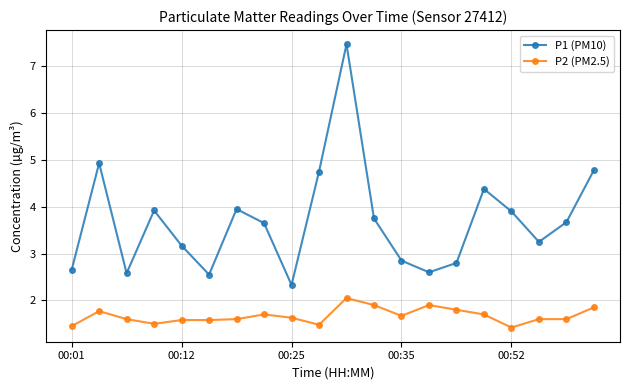

List the series in order of their overall mean, highest first.

P1 (PM10), P2 (PM2.5)